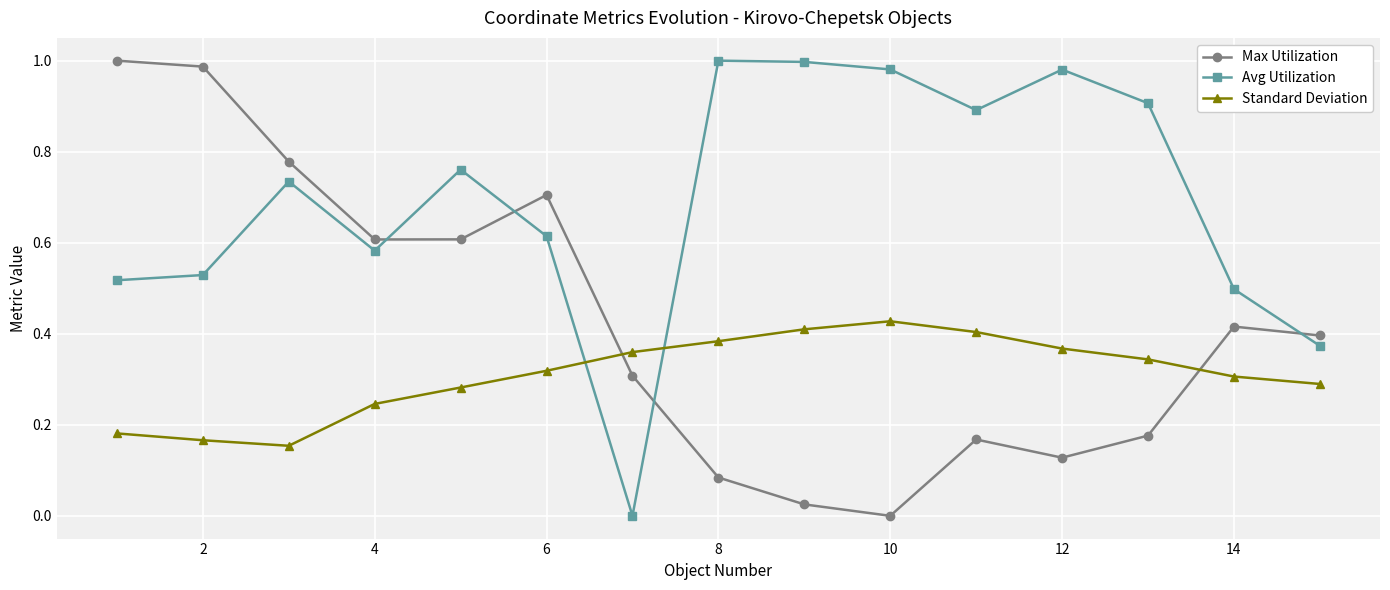

Rank the series by their average value, from highest to lowest.

Avg Utilization, Max Utilization, Standard Deviation